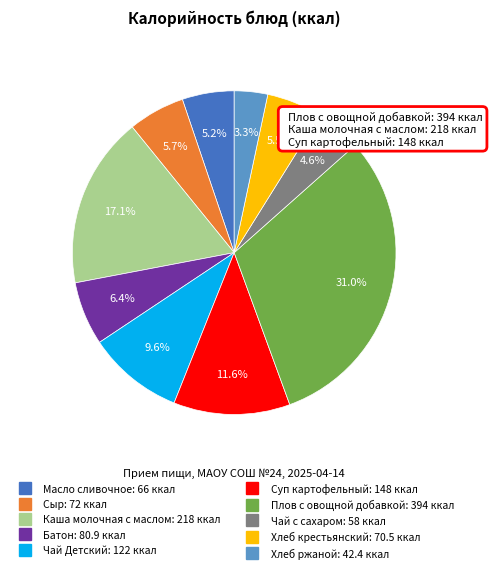

How many segments does this pie chart have?

10